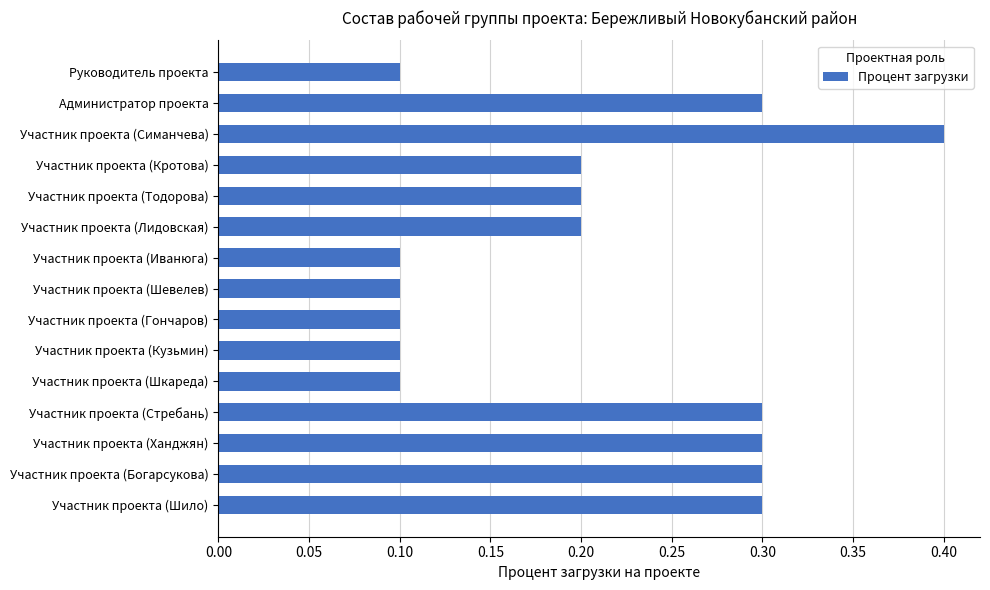

What is the difference between the maximum and second lowest values?

0.3